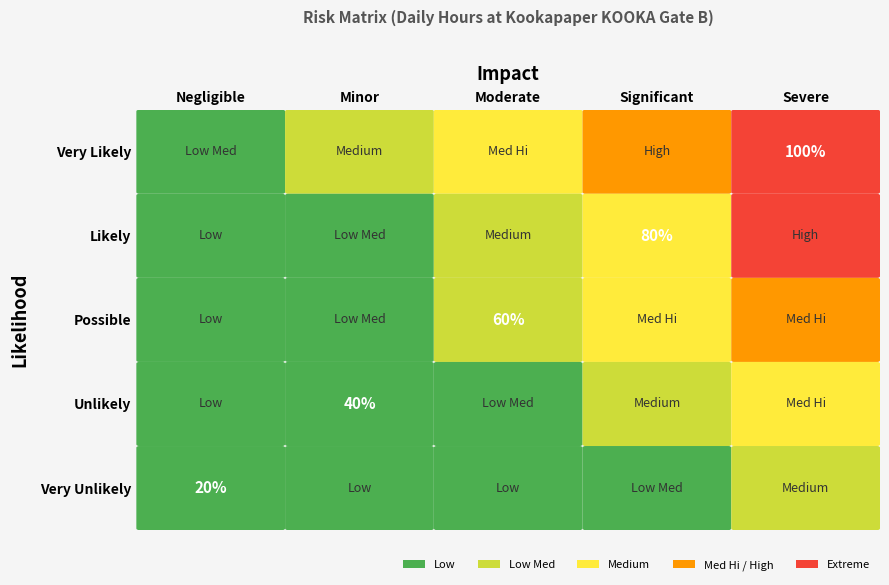

True or false: Unlikely has a value of 3 at 4.

False